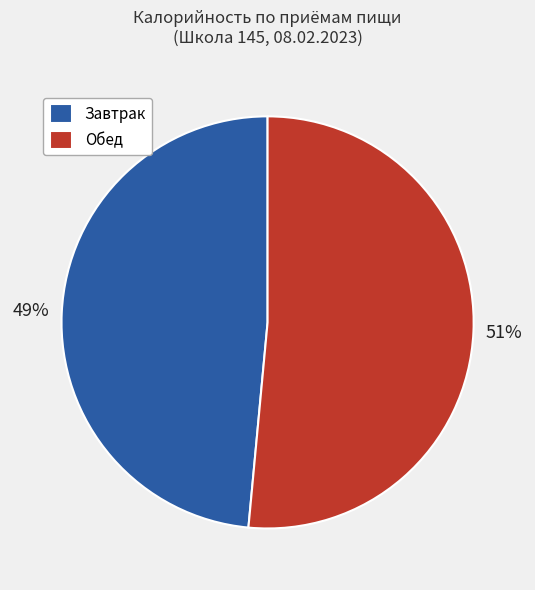

The Обед slice represents 38% of the pie. True or false?

False